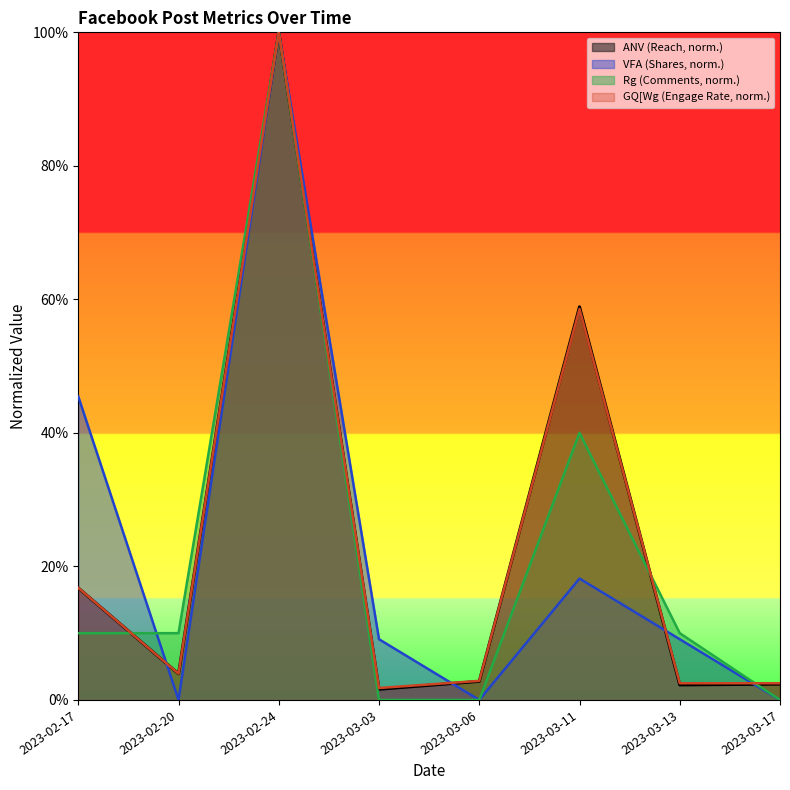

At which category does VFA reach its first local valley?

2023-02-20